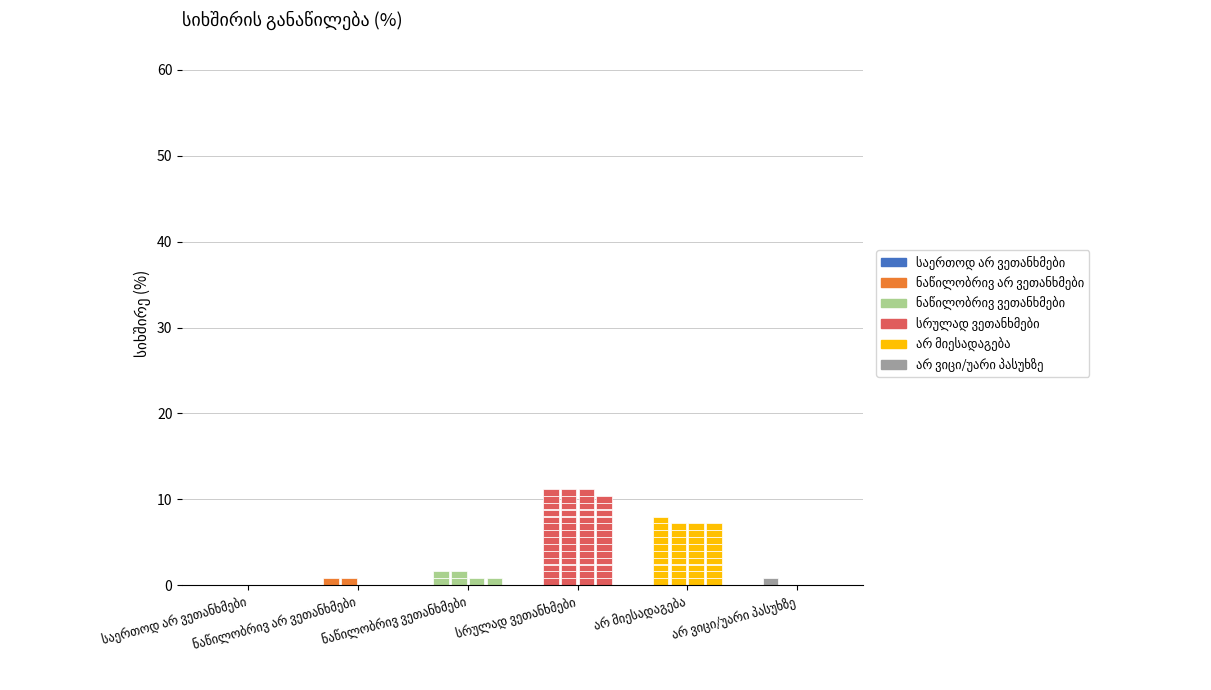

What position from the right is ნაწილობრივ ვეთანხმები?

4